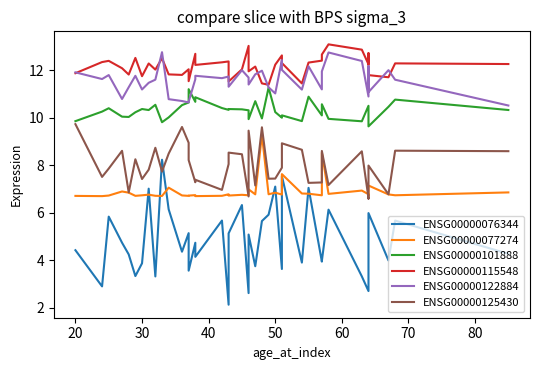

What is the value of the ENSG00000115548 point at the 13th from the left?

12.0